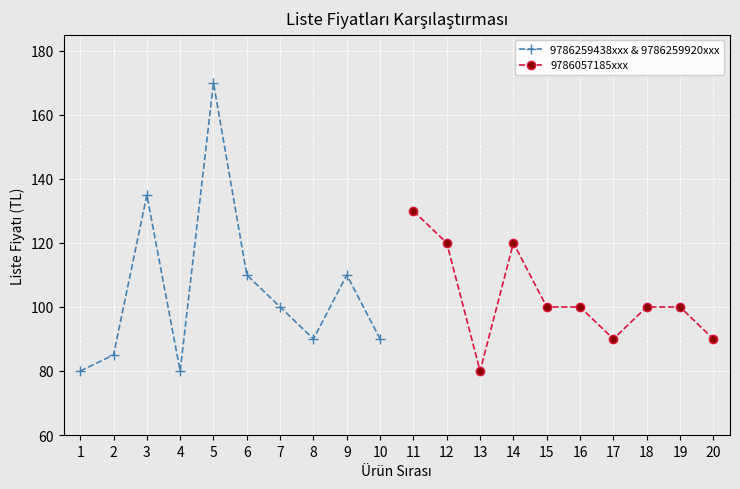

What value does the 9786259438xxx & 9786259920xxx series have at 10, to the nearest 10?

90